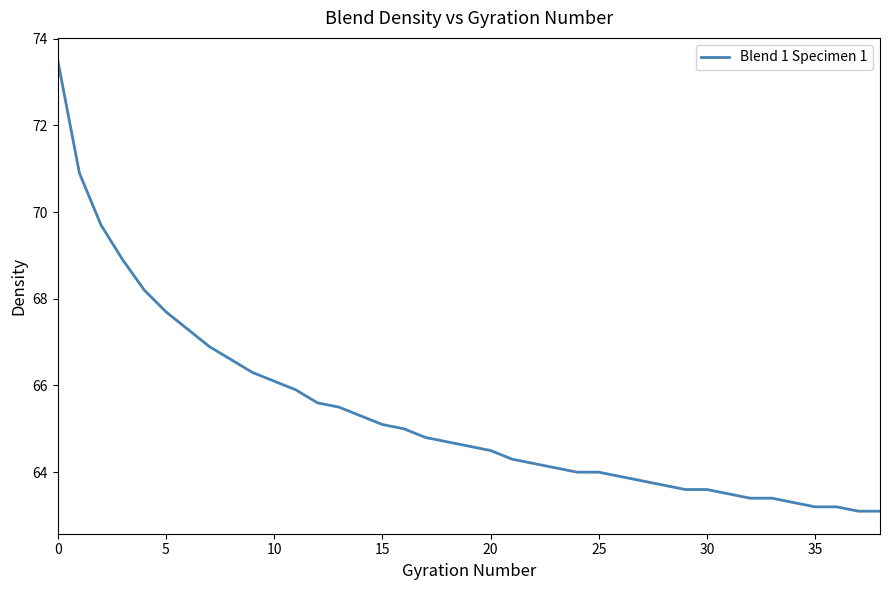

What is the smallest value displayed?

63.1